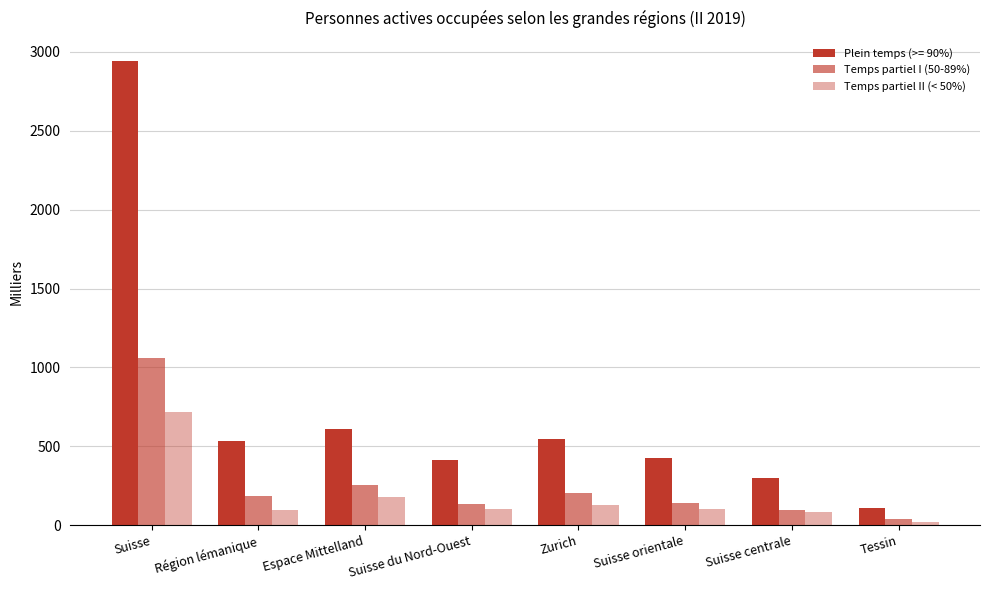

How many distinct data groups are displayed?

3